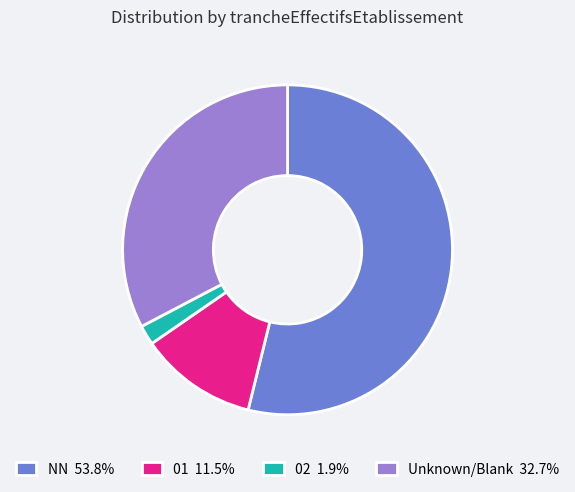

Is the sum of Unknown/Blank 32.7% and NN 53.8% greater than half?

Yes